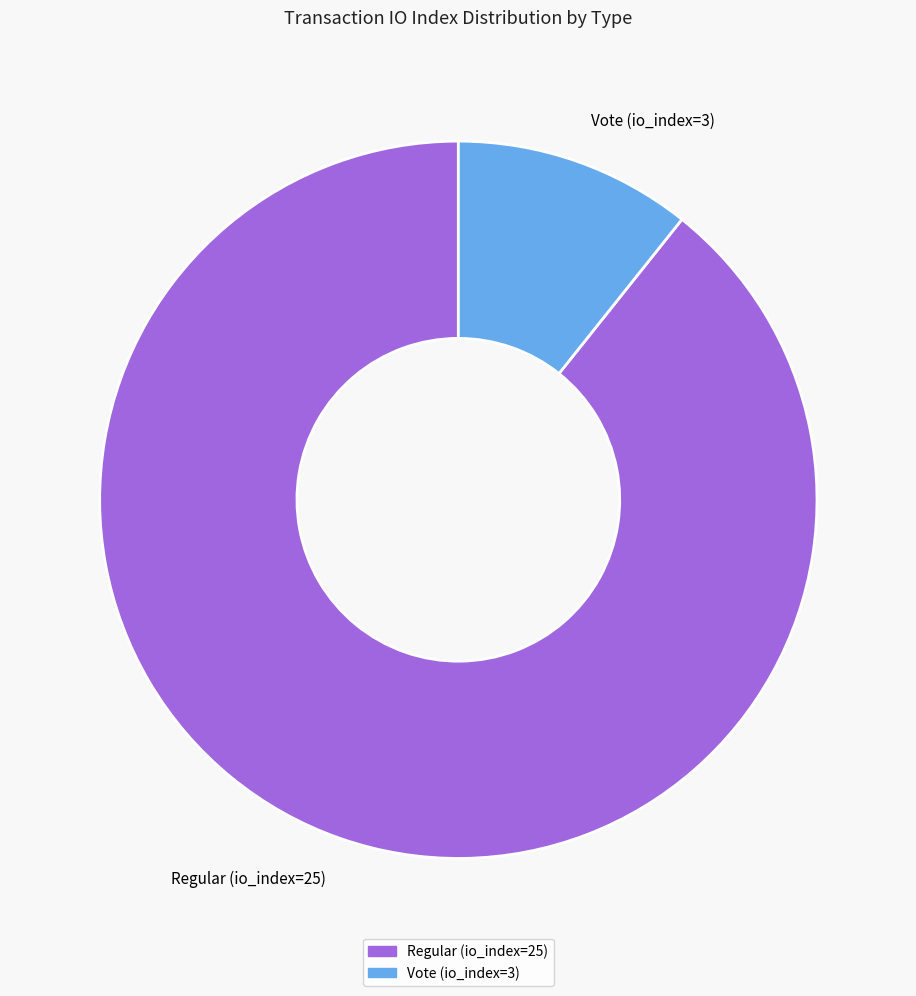

How many slices are in this pie chart?

2